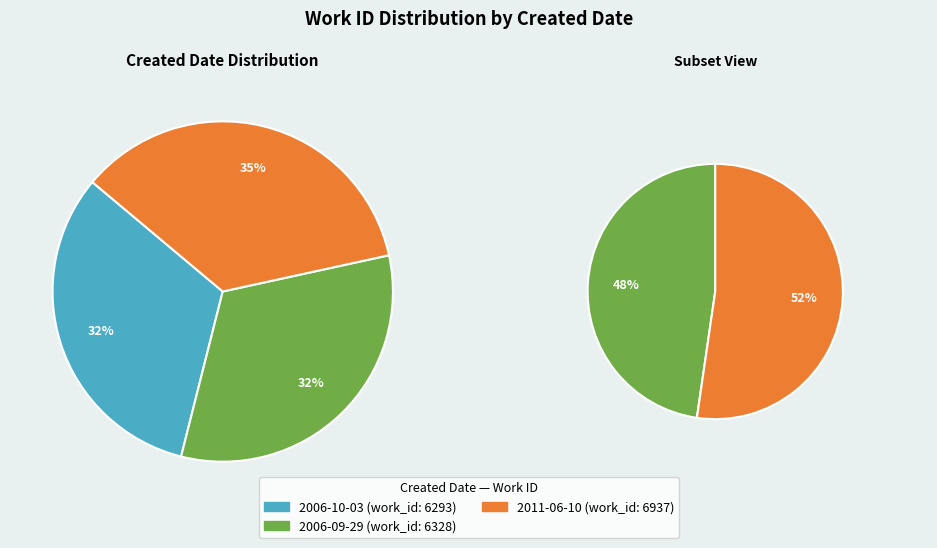

The 2006-09-29 slice represents 24% of the pie. True or false?

False